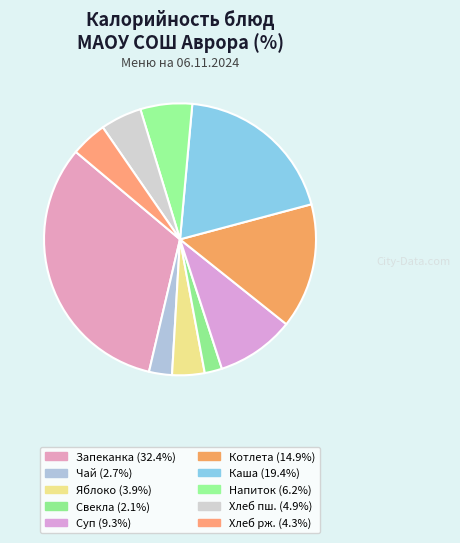

Count the number of slices in the pie.

10